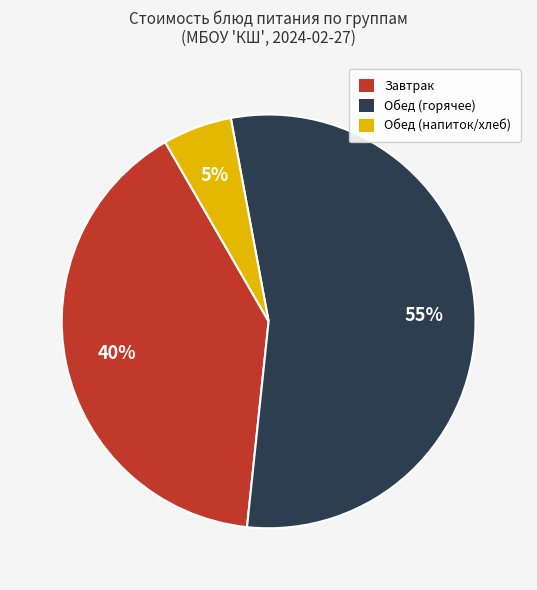

To the nearest percent, what is the average slice percentage?

33%